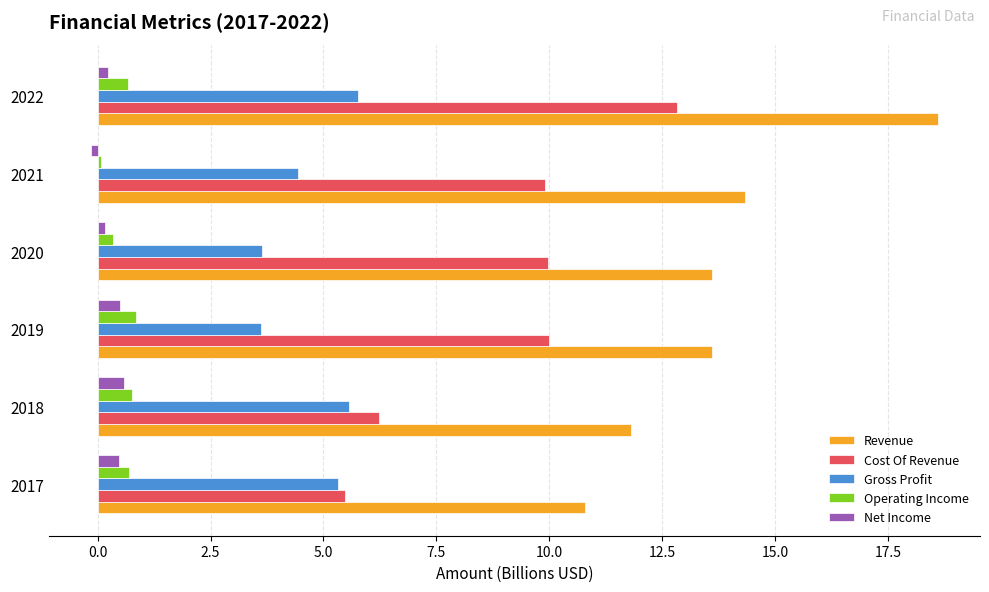

The value of Gross Profit at 2021 is 7.6. True or false?

False